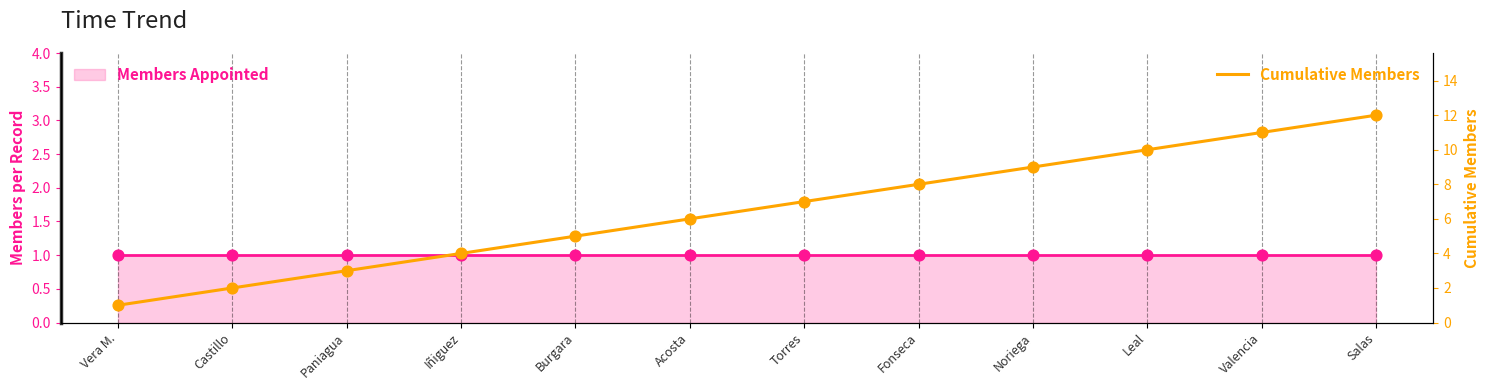

What is the change in value from Castillo to Fonseca?

+6